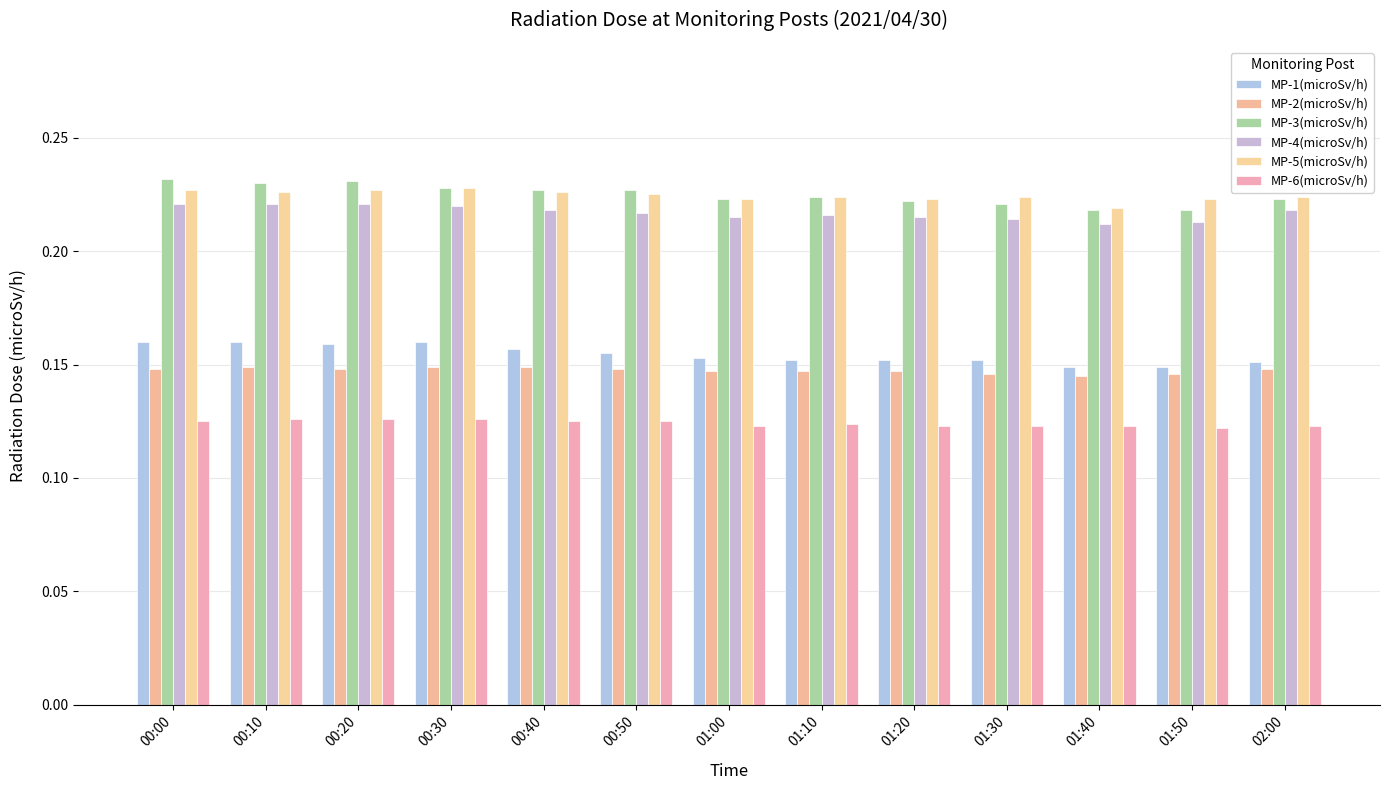

Count the number of categories in the chart.

13